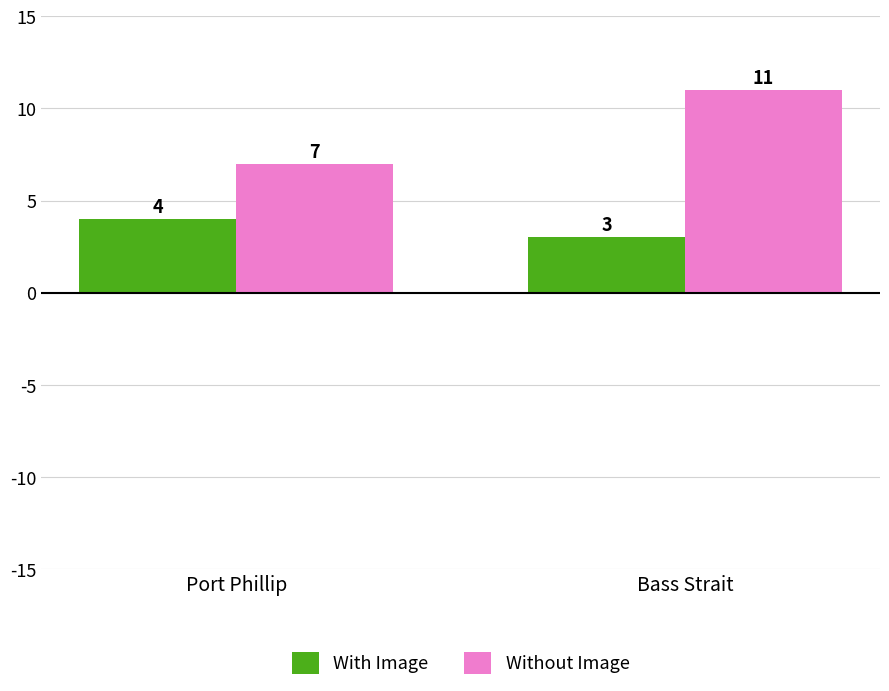

What is the sum of the With Image values at Port Phillip and Bass Strait?

7